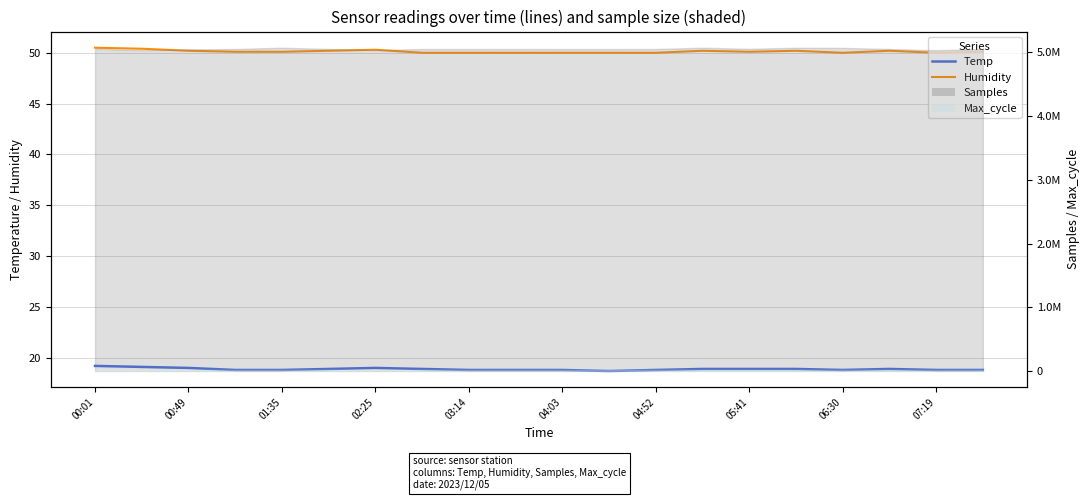

True or false: Humidity and Temp cross at least once.

False